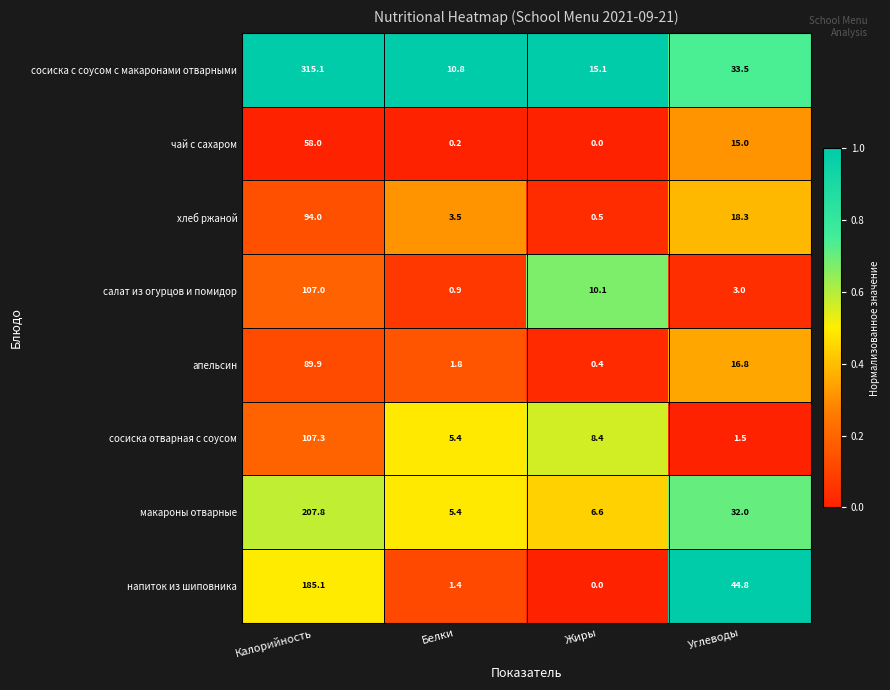

Which series has the largest total across all categories?

сосиска с соусом с макаронами отварными